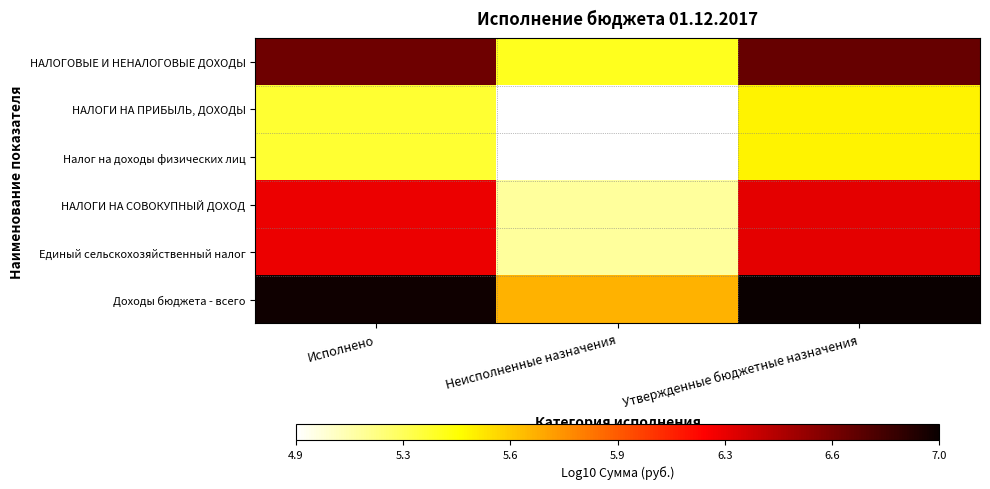

Between Исполнено and Утвержденные бюджетные назначения, which is larger?

Утвержденные бюджетные назначения